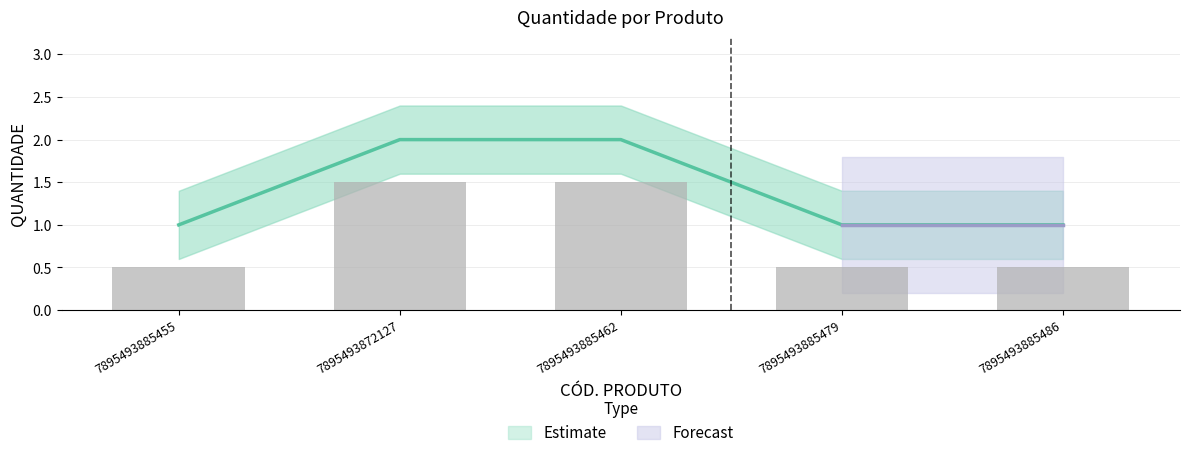

What is the minimum value shown in the chart?

1